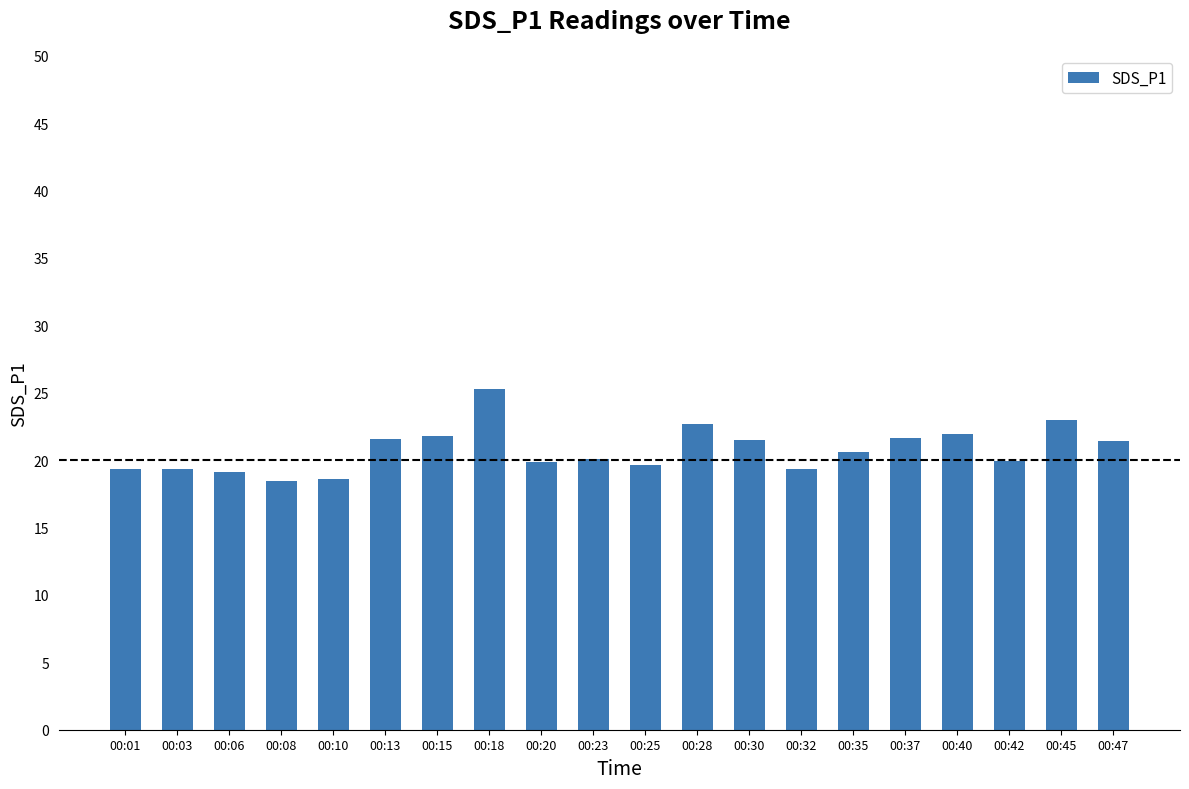

Are the bars horizontal?

No